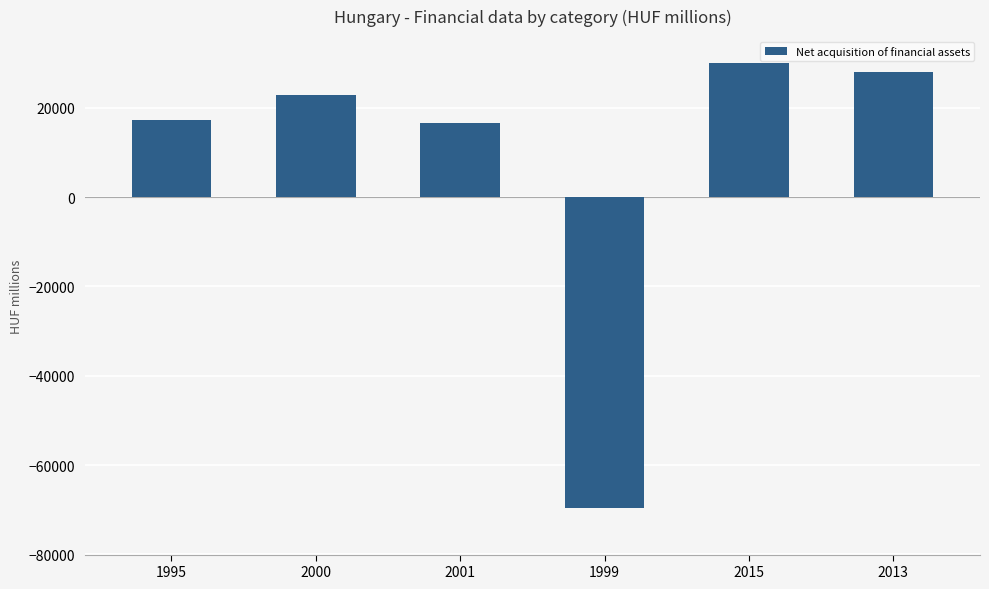

The chart shows a value of 36229 at 2000. True or false?

False